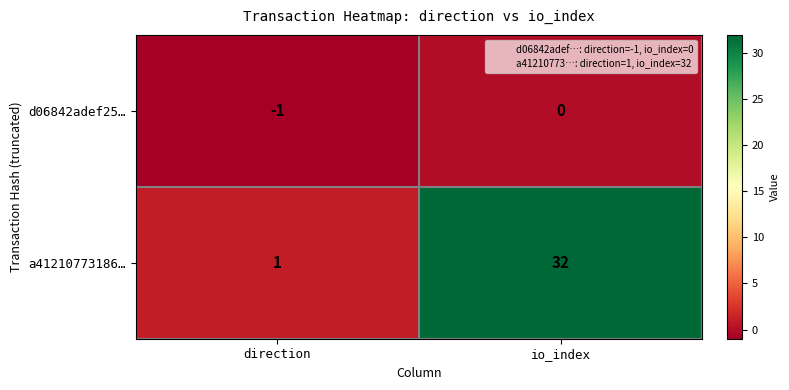

Reading left to right, extract all data points from this chart.

d06842adef25…: direction=-1	io_index=0
a41210773186…: direction=1	io_index=32